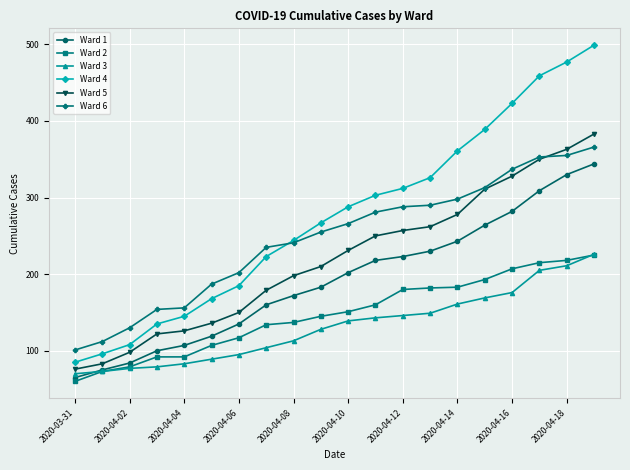

What is the value of the Ward 3 point at the 18th from the left?

205